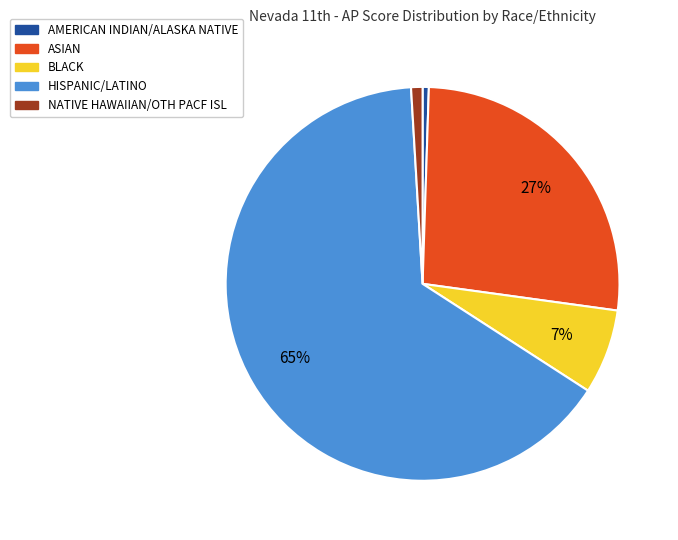

Which has a higher value, HISPANIC/LATINO or AMERICAN INDIAN/ALASKA NATIVE?

HISPANIC/LATINO